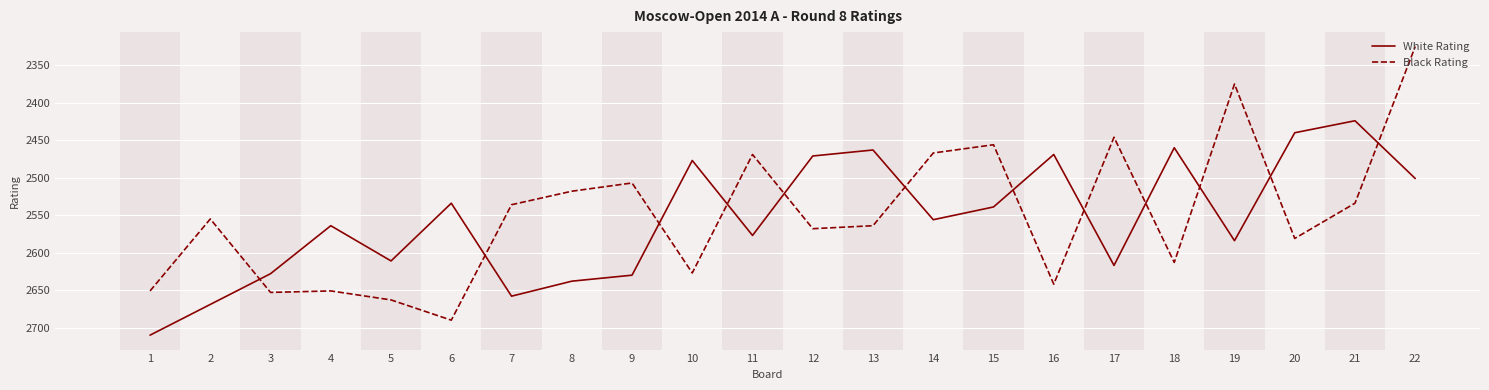

What is the sum of the Black Rating values at 7 and 5?

5199